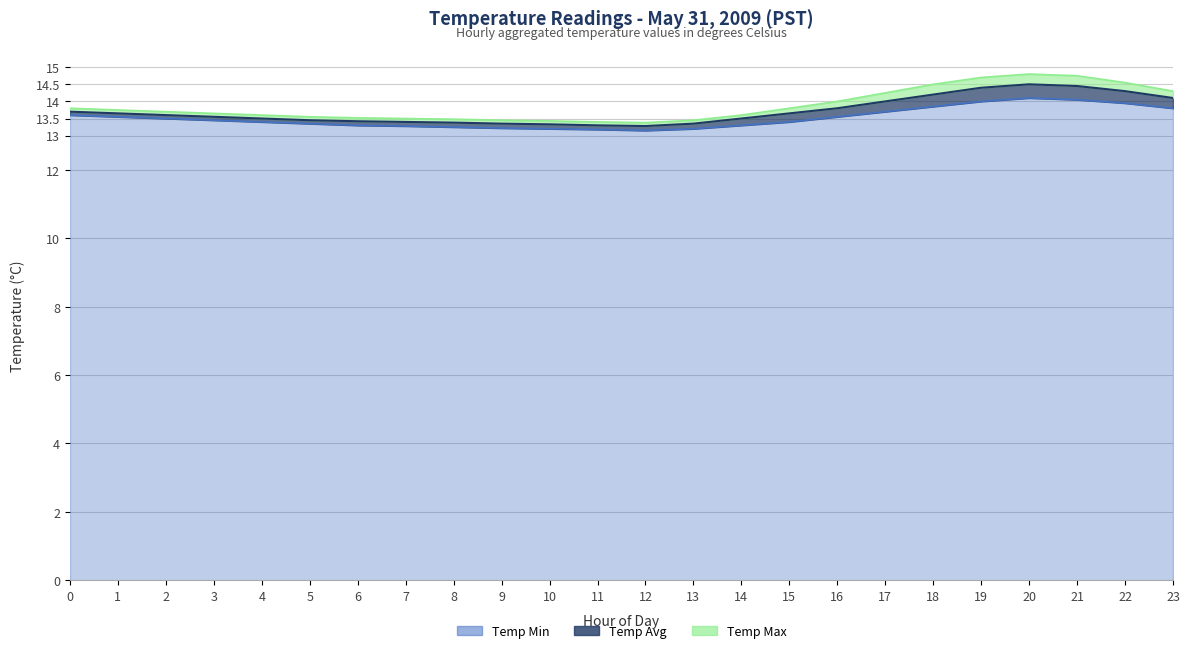

Count the number of data series in this chart.

3